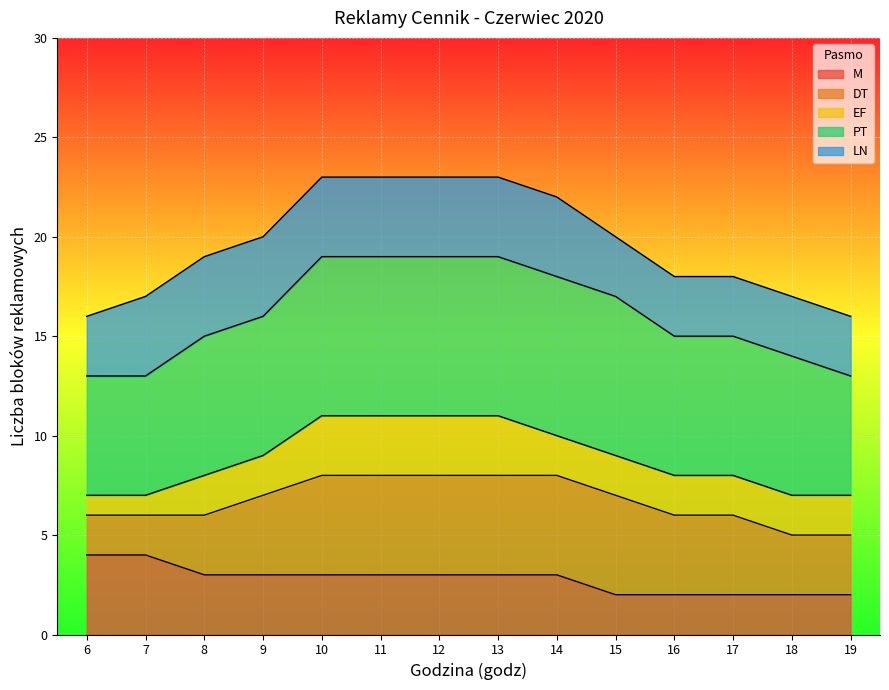

The M series shows 2 at 18. True or false?

True